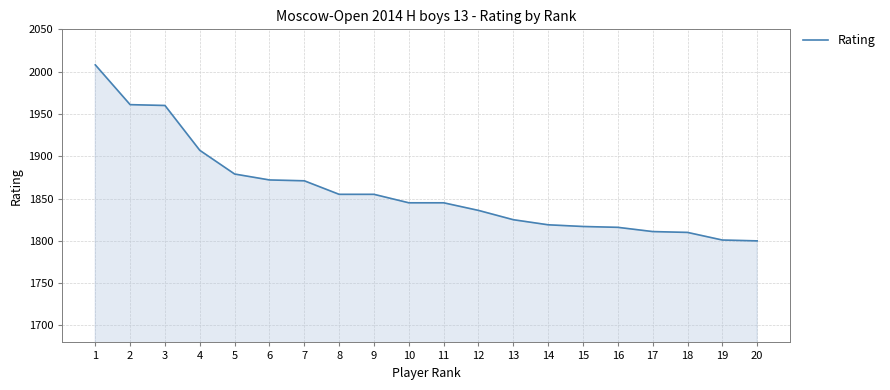

Is it true that the value at 8 is 1855?

True